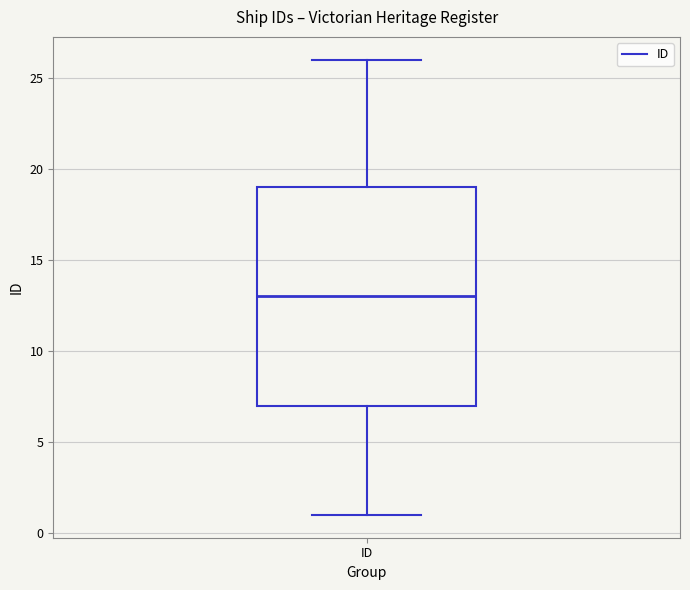

Read this box plot against the y-axis: the position of the median line, the range covered by the box, and the ends of both whiskers. The values are not printed on the chart, so give them approximately, as read against the axis.

median 13, box 7 to 19, whiskers 1 to 26